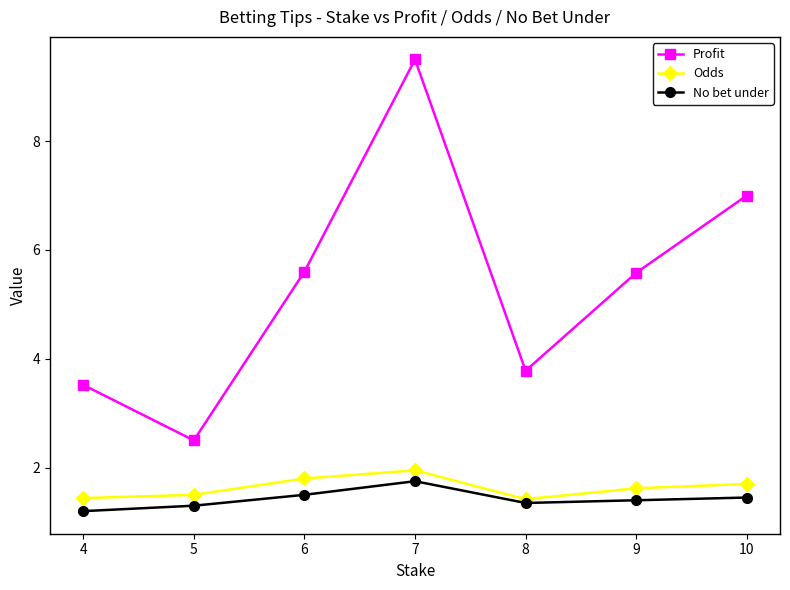

Is it true that Profit equals 2.3 at 4?

False